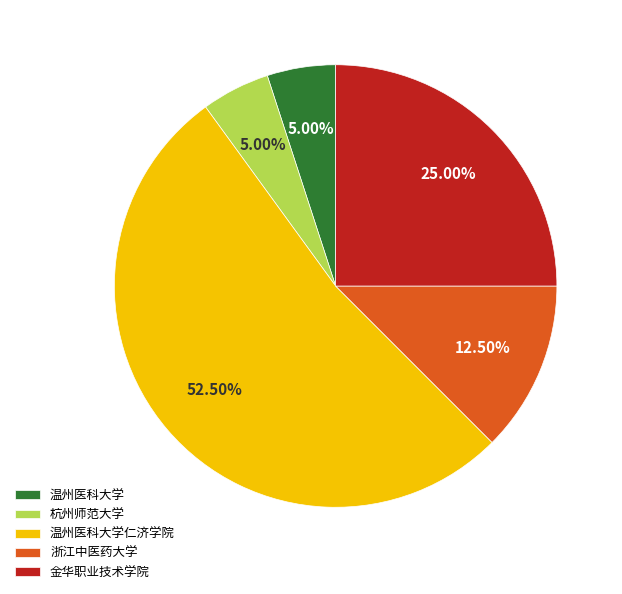

What is the majority slice?

温州医科大学仁济学院